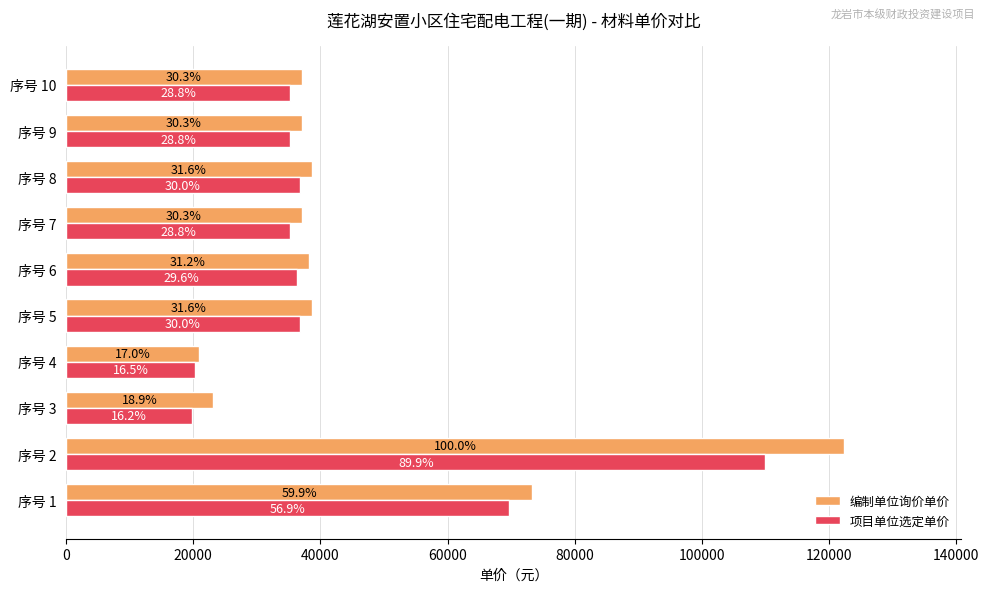

What are all the series names shown in the legend?

编制单位询价单价, 项目单位选定单价